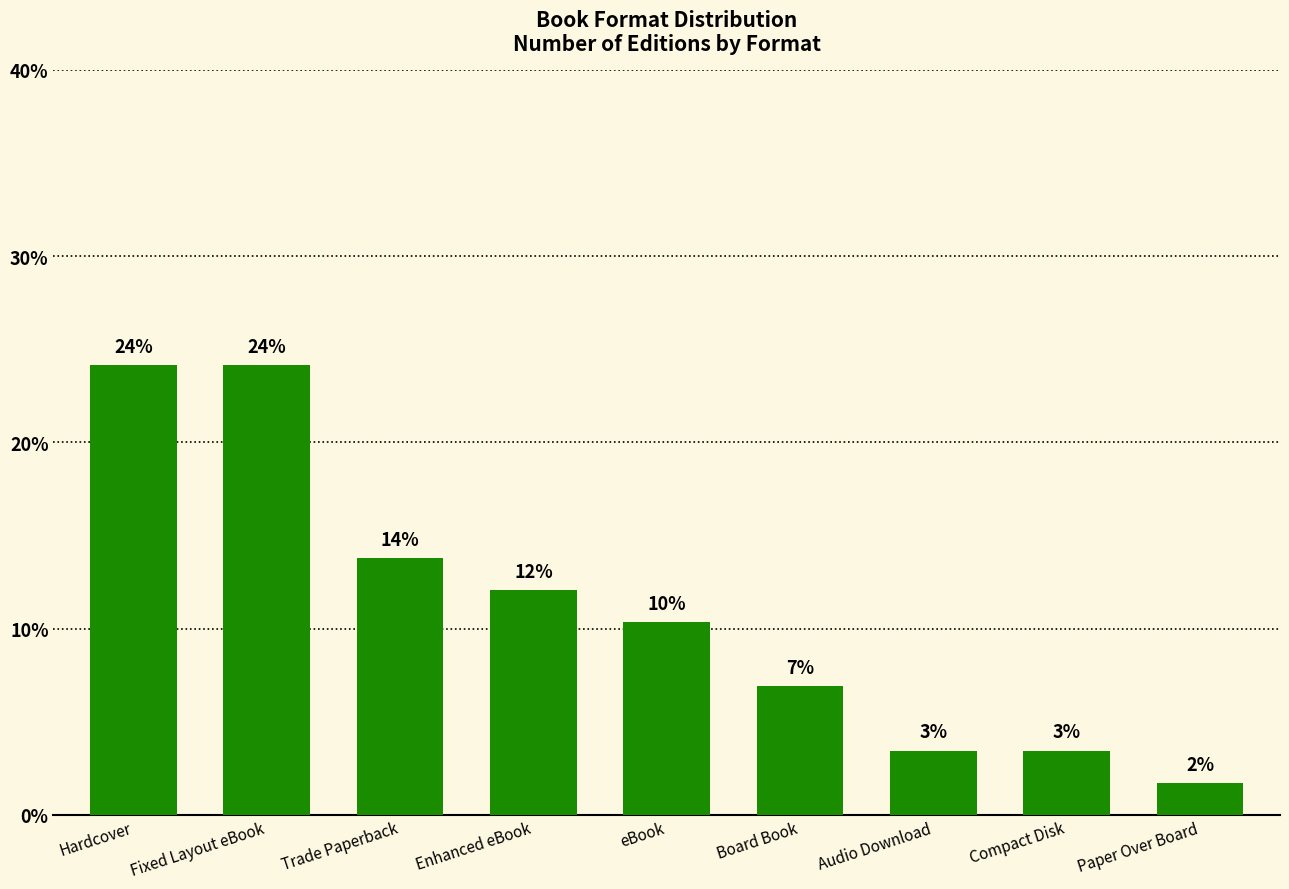

What is the sum of the values at Board Book and eBook?

17.2